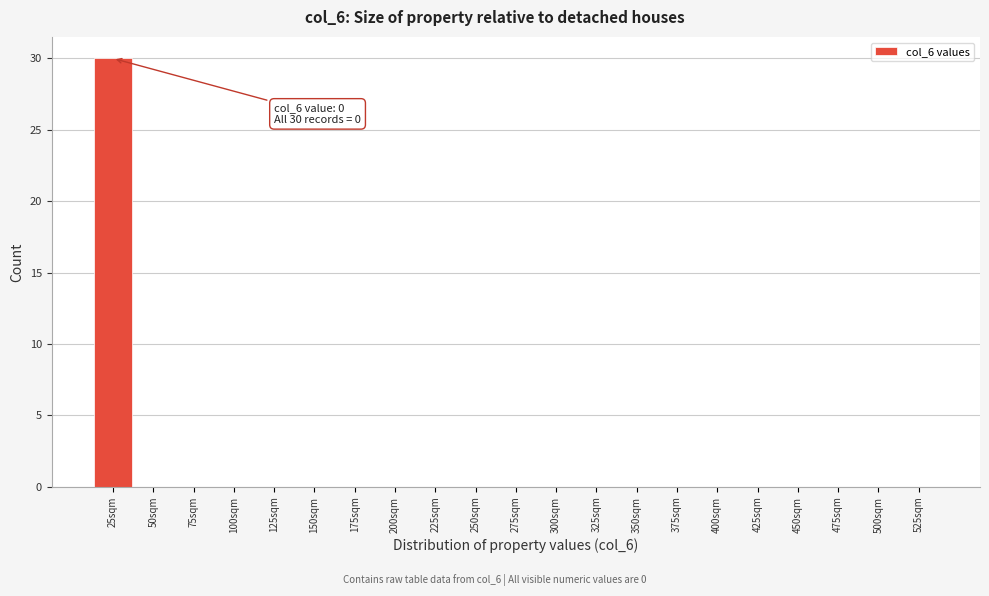

Reading left to right, transcribe all the data shown in this chart.

25sqm=30	50sqm=0	75sqm=0	100sqm=0	125sqm=0	150sqm=0	175sqm=0	200sqm=0	225sqm=0	250sqm=0	275sqm=0	300sqm=0	325sqm=0	350sqm=0	375sqm=0	400sqm=0	425sqm=0	450sqm=0	475sqm=0	500sqm=0	525sqm=0